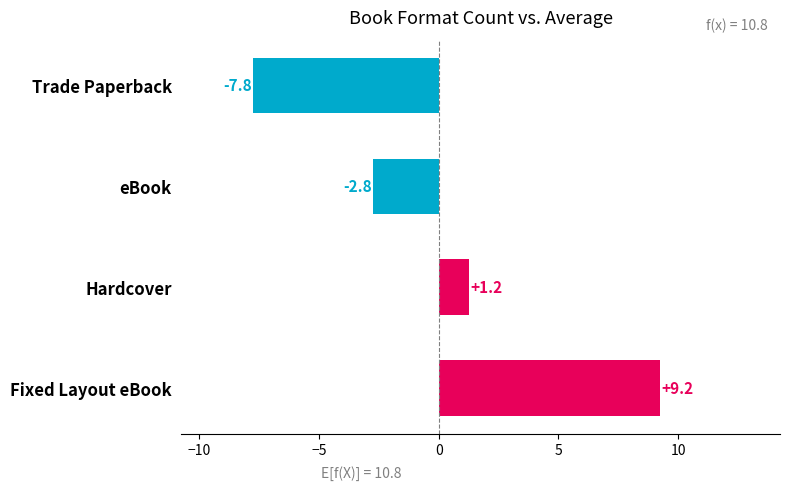

What is the difference between the second highest and minimum values?

9.0